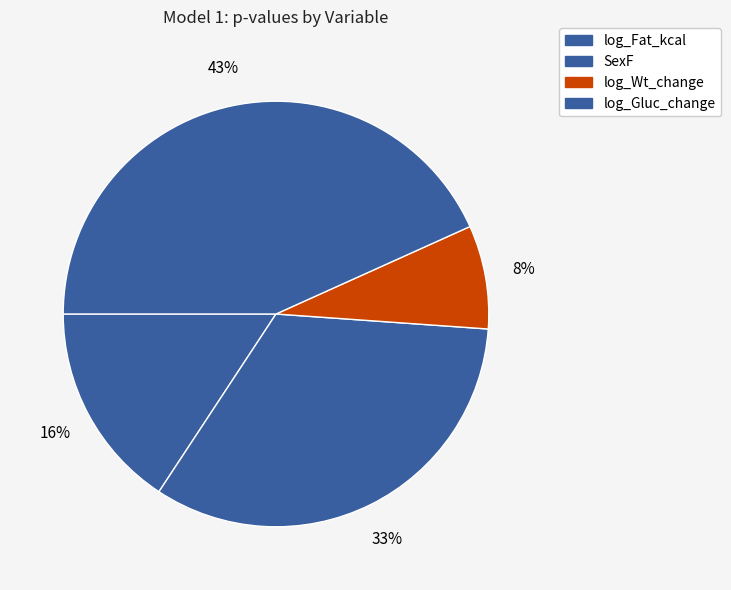

Is it true that log_Wt_change is 8% of the pie?

True